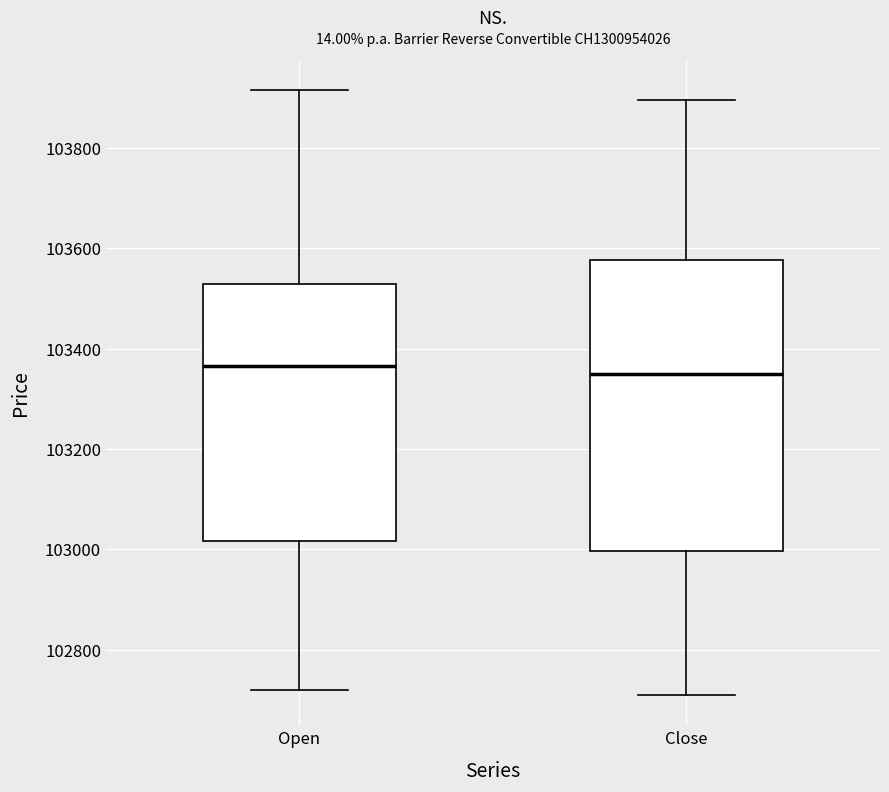

Comparing the boxes themselves (not the whiskers), which one is the tallest?

Close